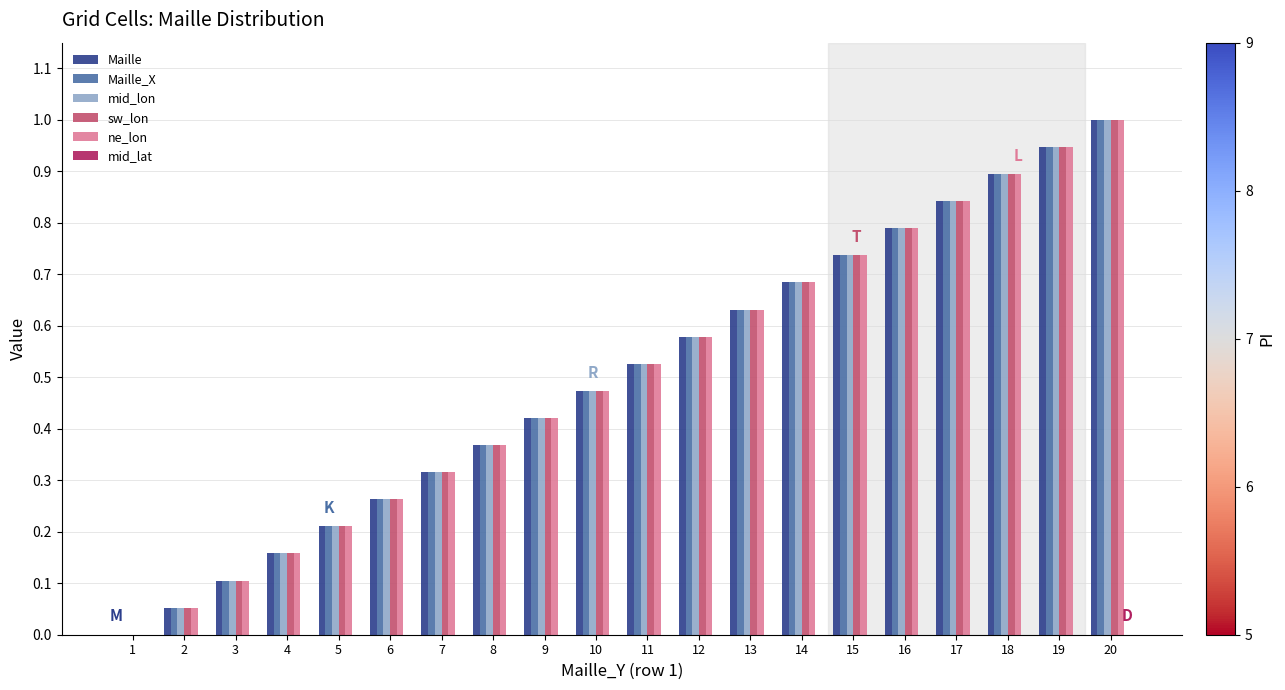

At which category is the sum across all series the highest?

20